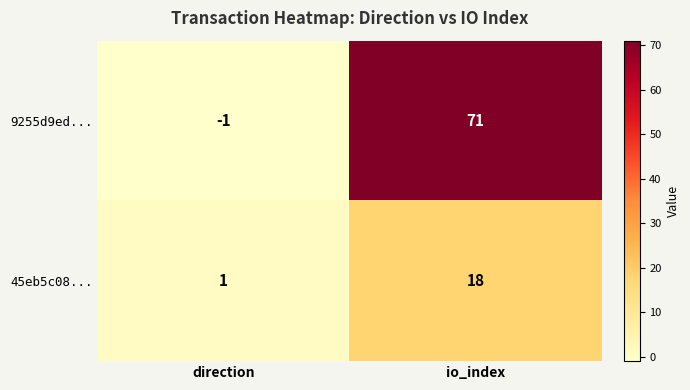

What is the total value across all series at io_index?

89